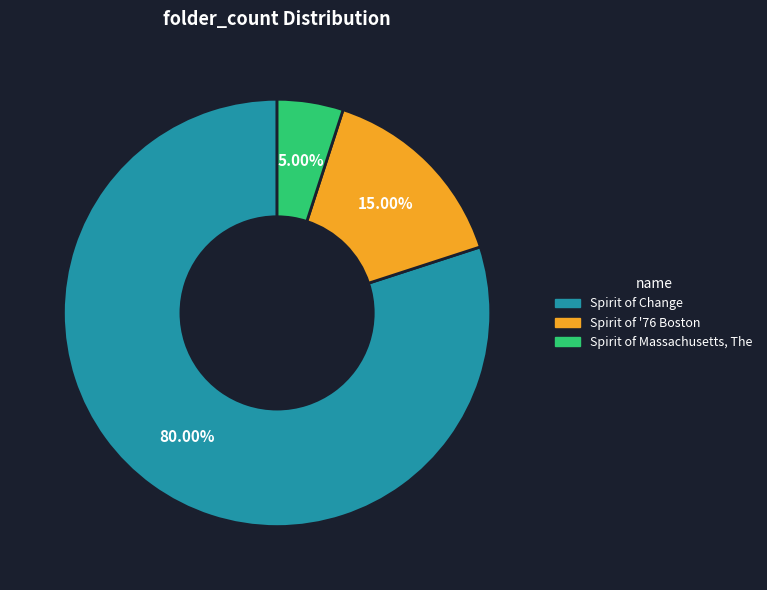

Which has a higher value, Spirit of '76 Boston or Spirit of Change?

Spirit of Change